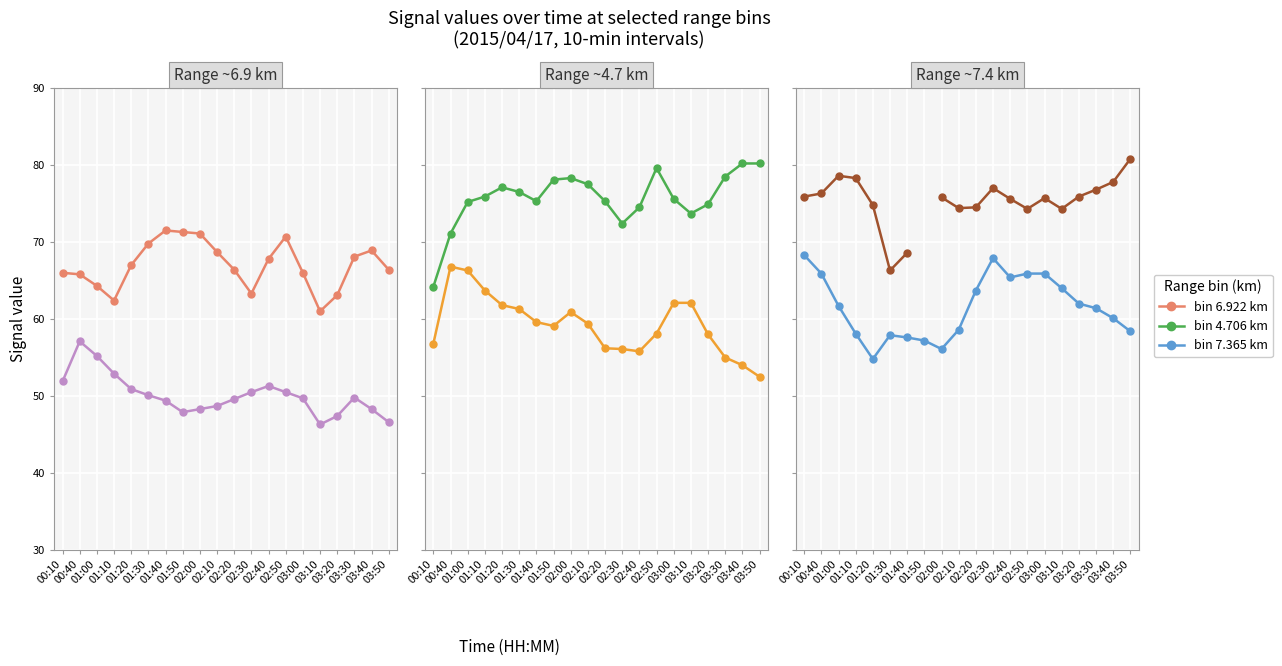

Is it true that 9.433 equals 65.1 at 01:30?

False